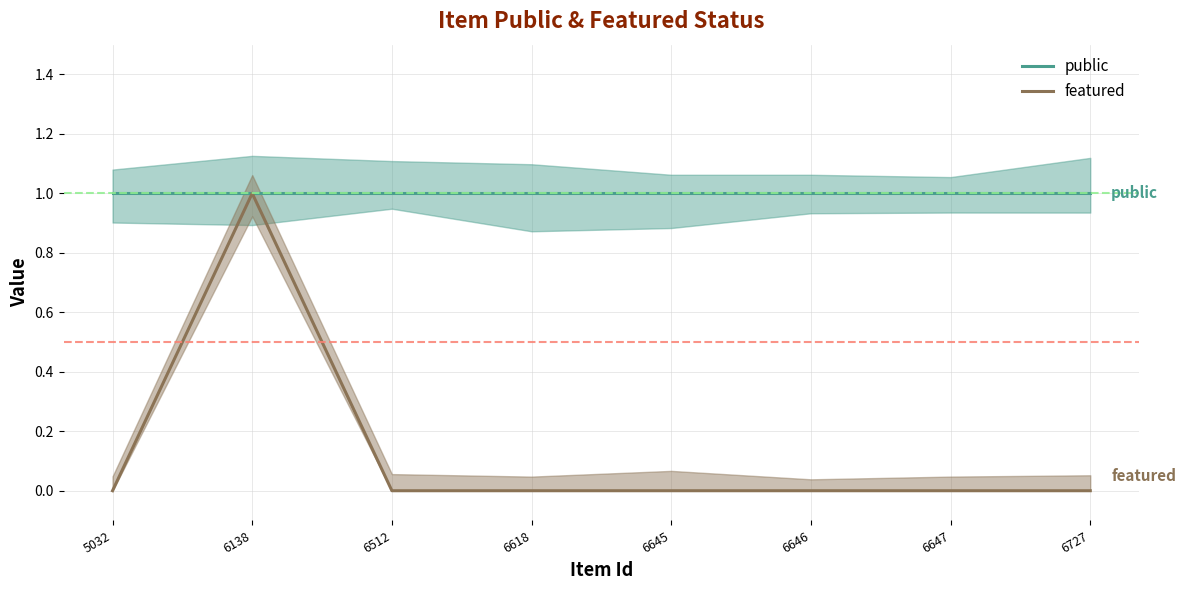

True or false: public and featured cross at least once.

False